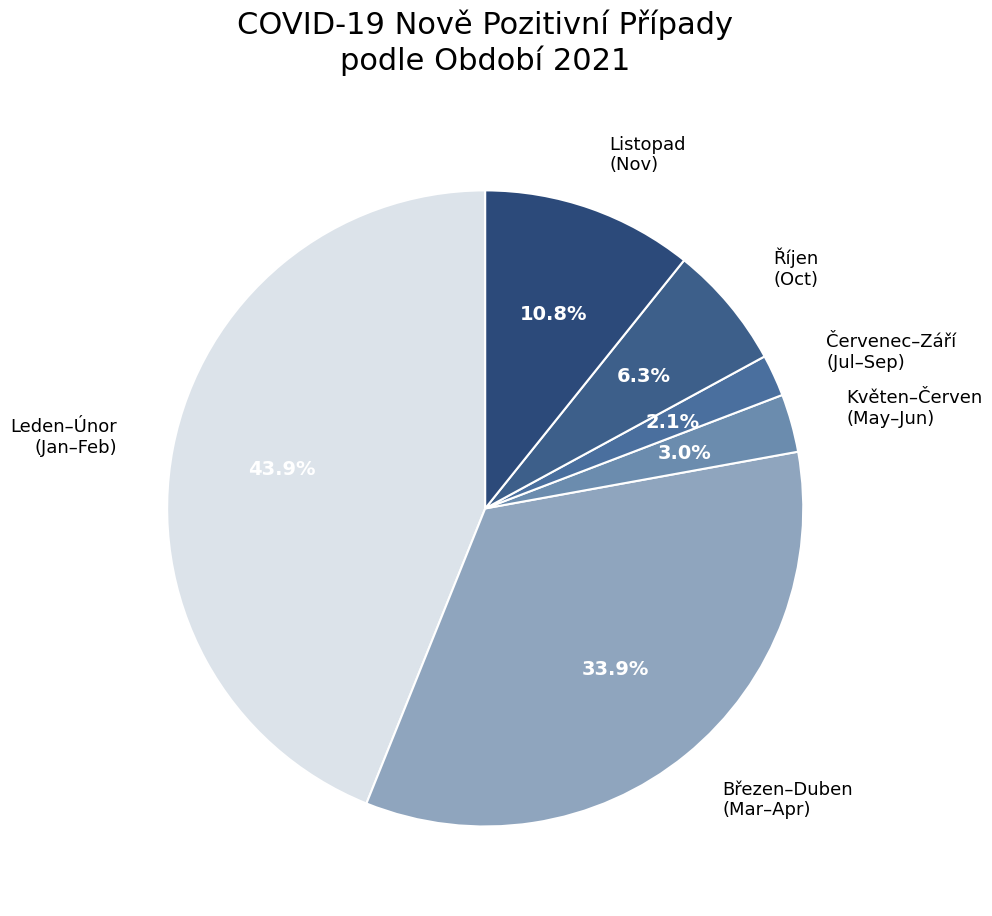

What is the total percentage of Červenec–Září (Jul–Sep) and Květen–Červen (May–Jun)?

5.1%